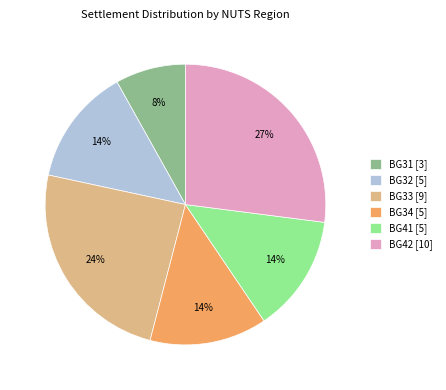

Is there any slice that represents more than half of the pie?

No